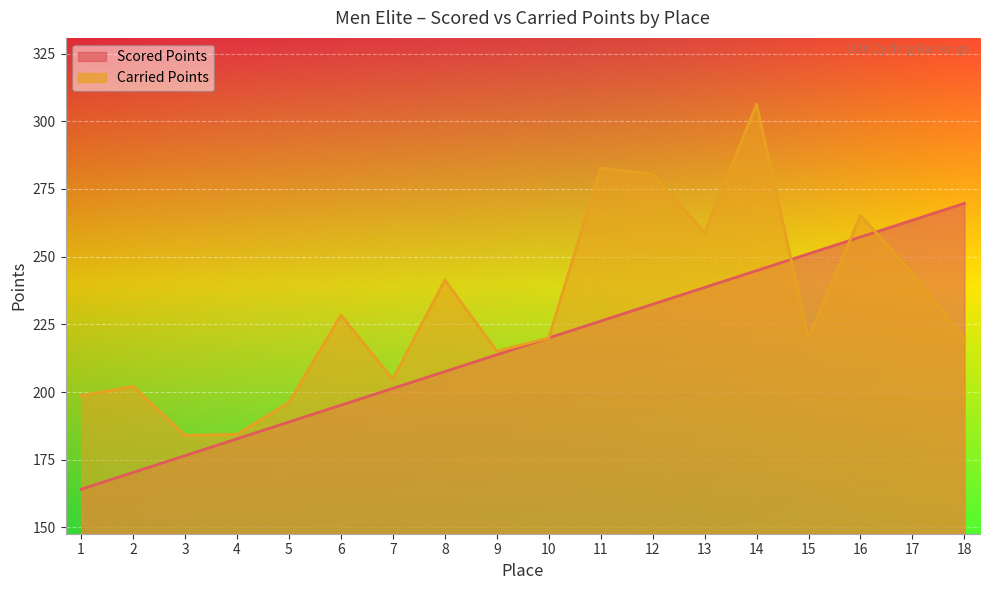

What is the value of the Scored Points point at the 17th from the left?

263.5